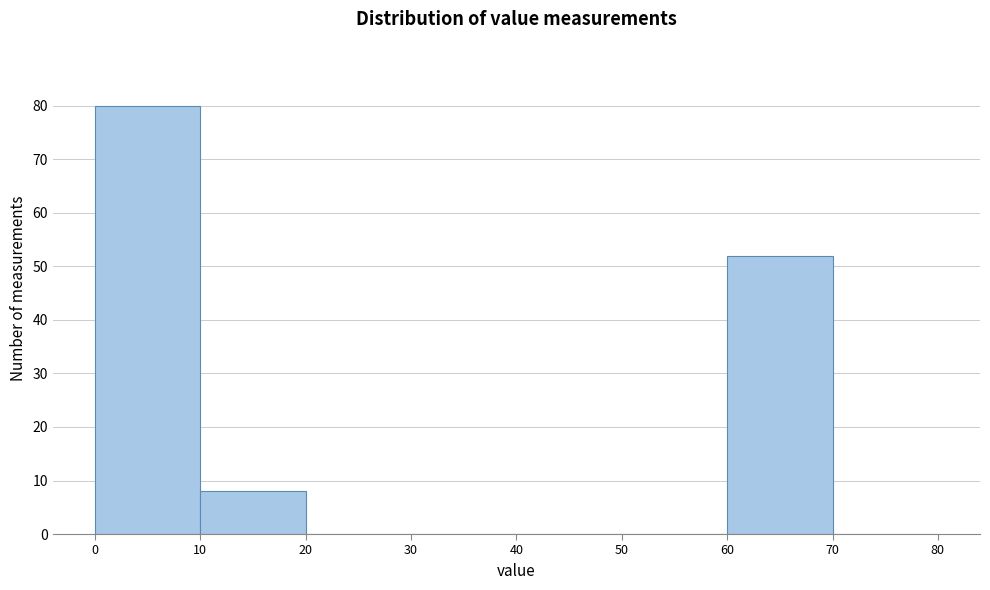

Reading left to right, list every bar in this chart as the range it spans on the x-axis followed by its height. The values are not printed on the chart, so give them approximately, as read against the axis.

0 to 10: 80
10 to 20: 8
20 to 30: 0
30 to 40: 0
40 to 50: 0
50 to 60: 0
60 to 70: 52
70 to 80: 0